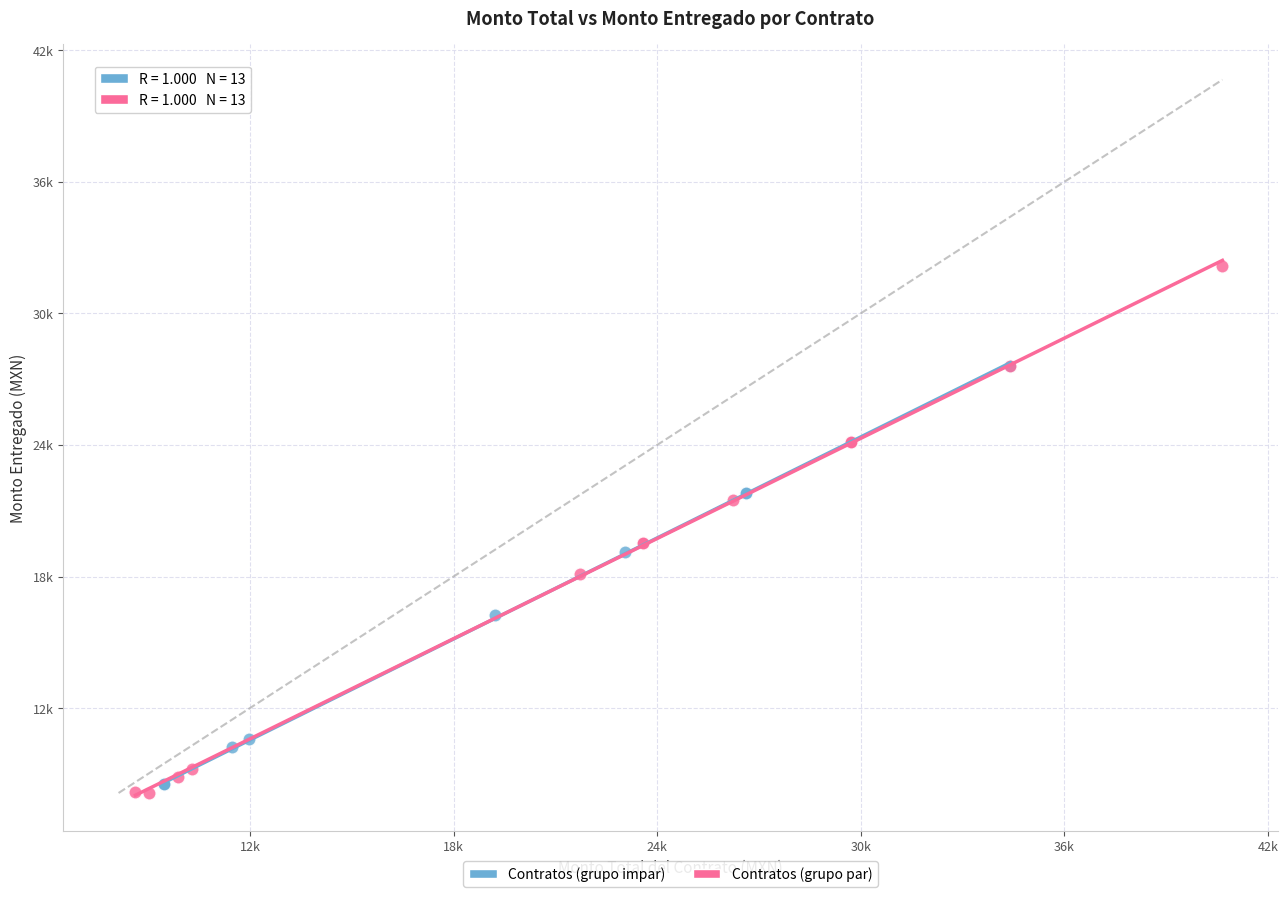

What are all the series names shown in the legend?

Contratos (grupo impar), Contratos (grupo par)